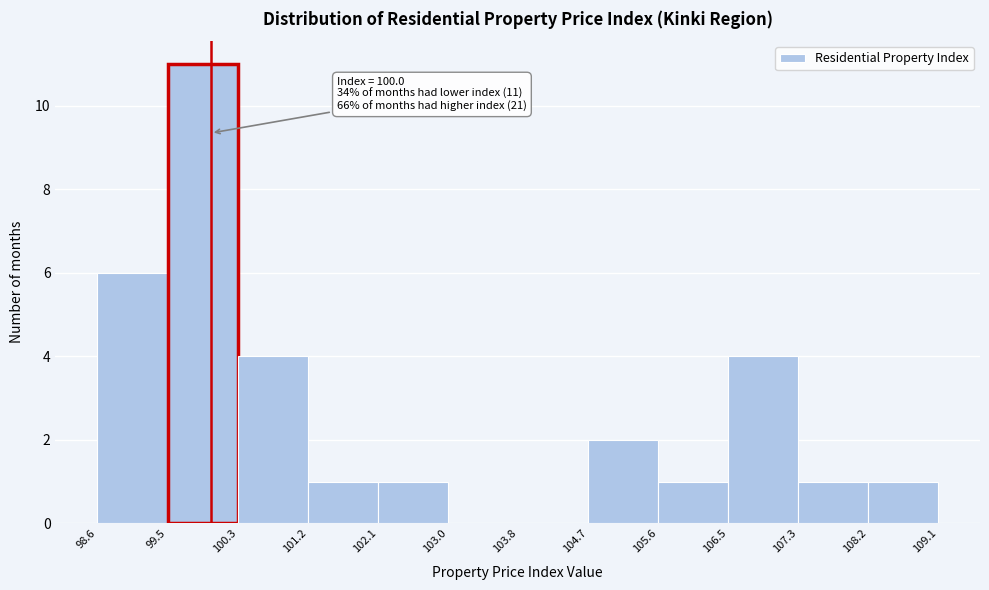

Which range on the x-axis has the tallest bar?

99.5 to 100.3